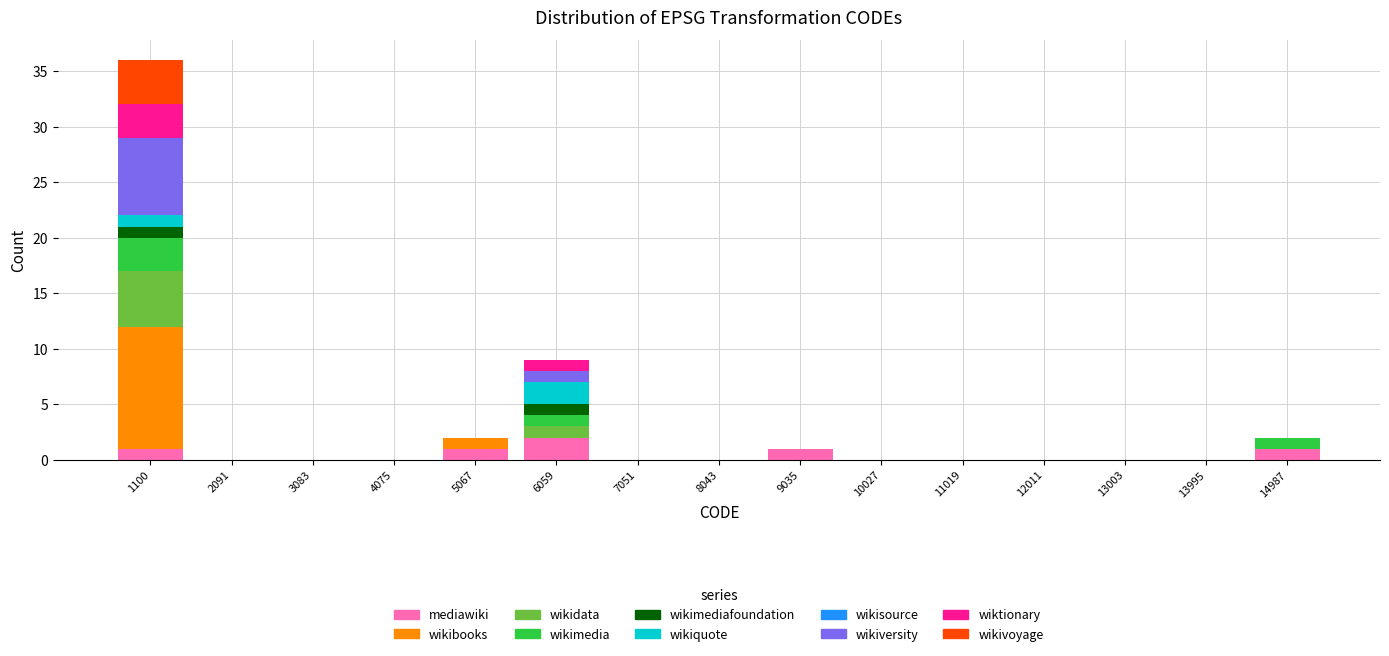

At which category is the sum across all series the highest?

1100